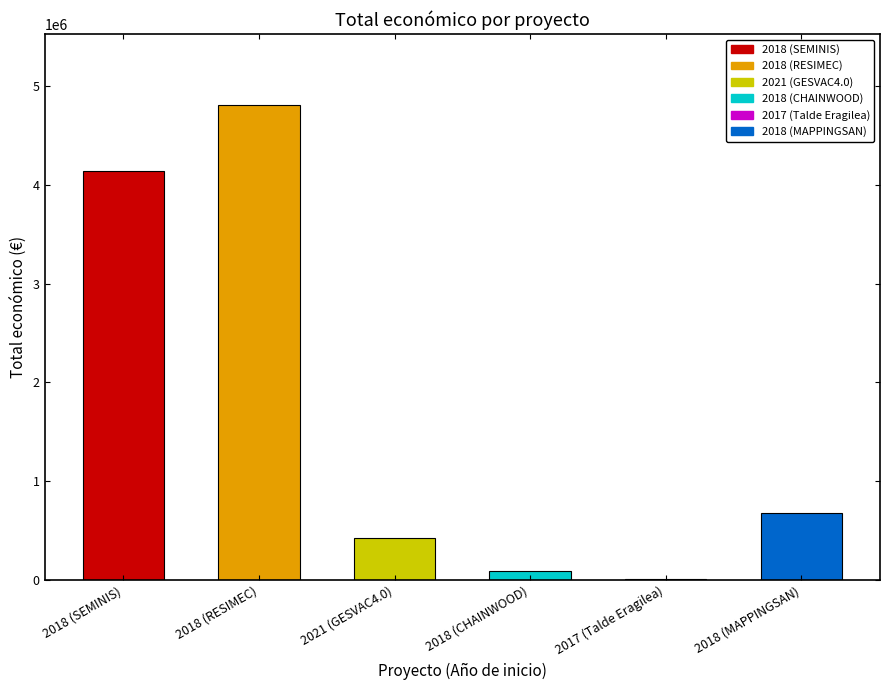

Where is the data nearest to the value 2407761?

2018 (MAPPINGSAN)